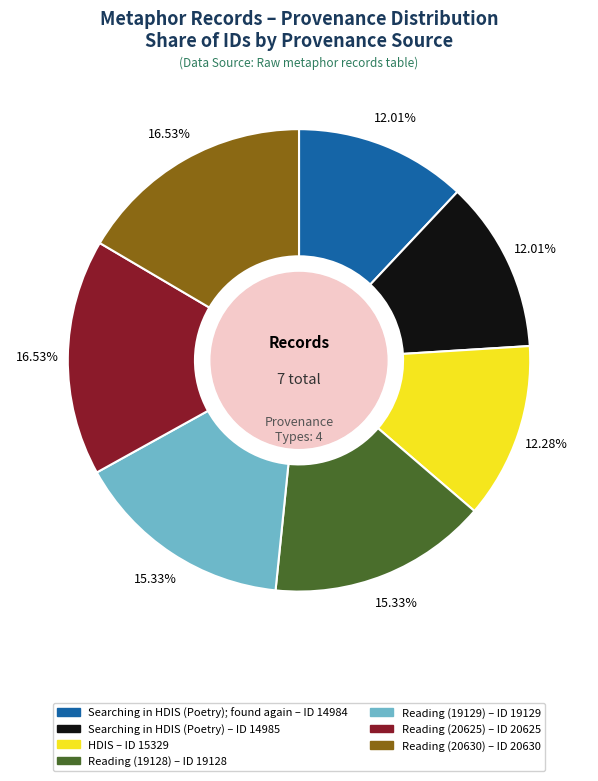

Does any single category account for the majority?

No